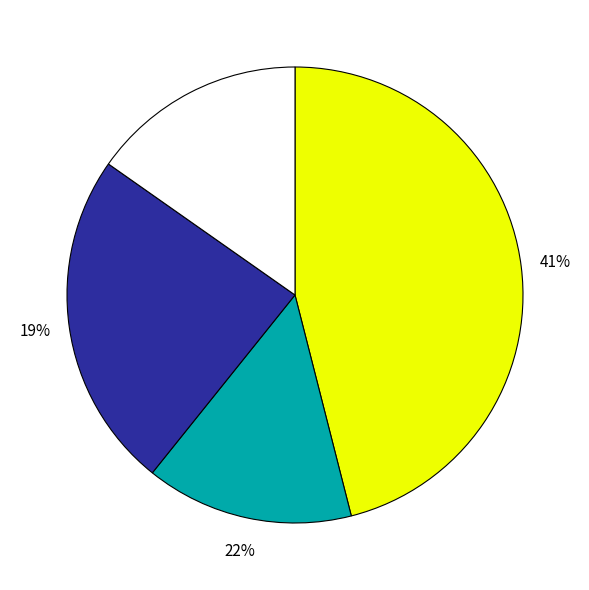

Is there any slice that represents more than half of the pie?

No